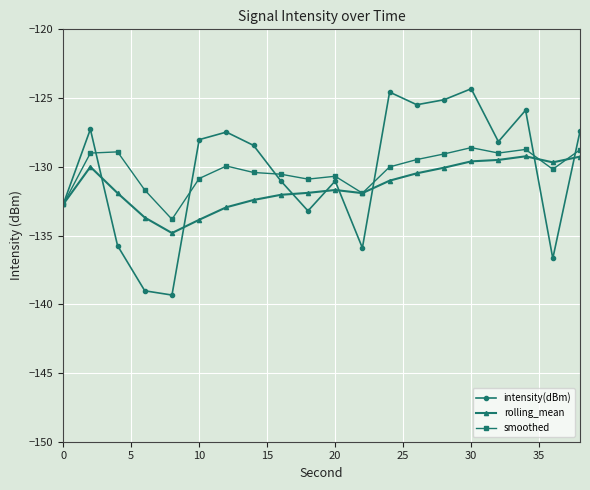

What is the greatest value displayed?

-124.3